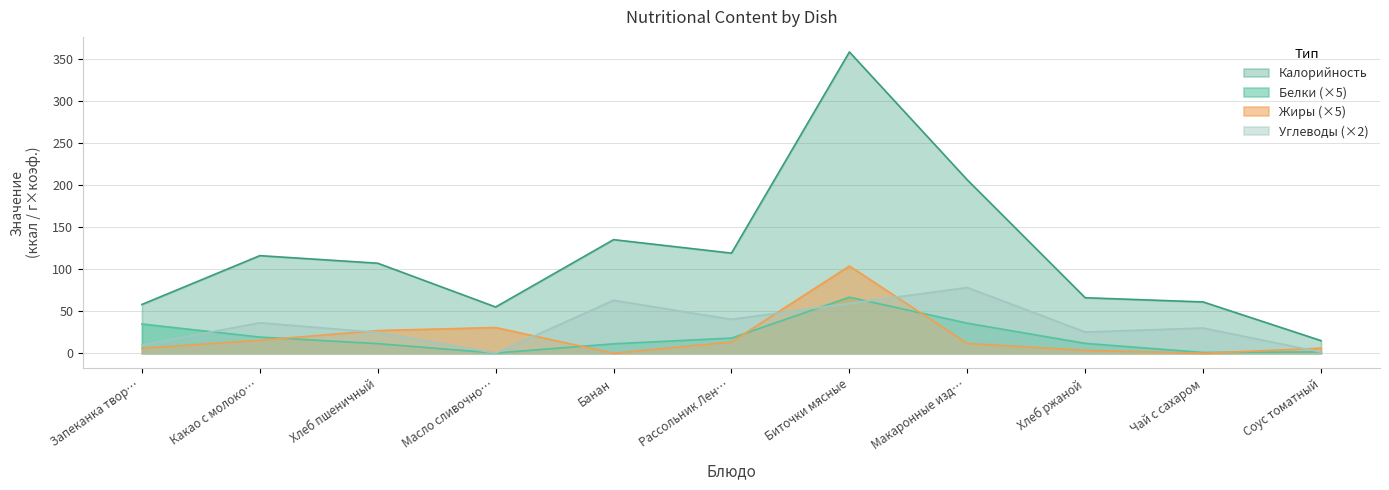

Which category has the highest value in the Жиры series?

Биточки мясные